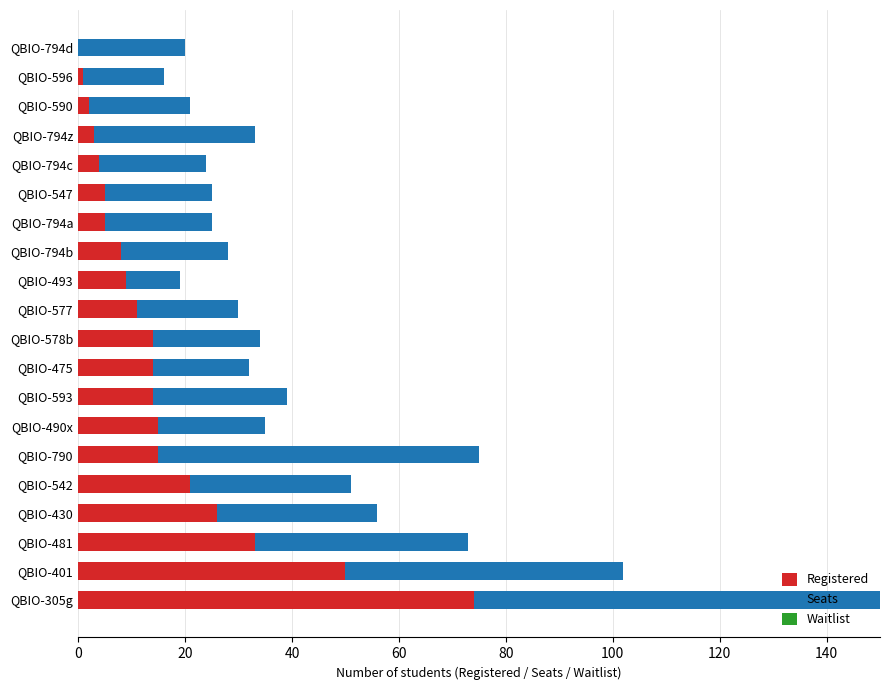

What is the total value across all series at QBIO-481?

73